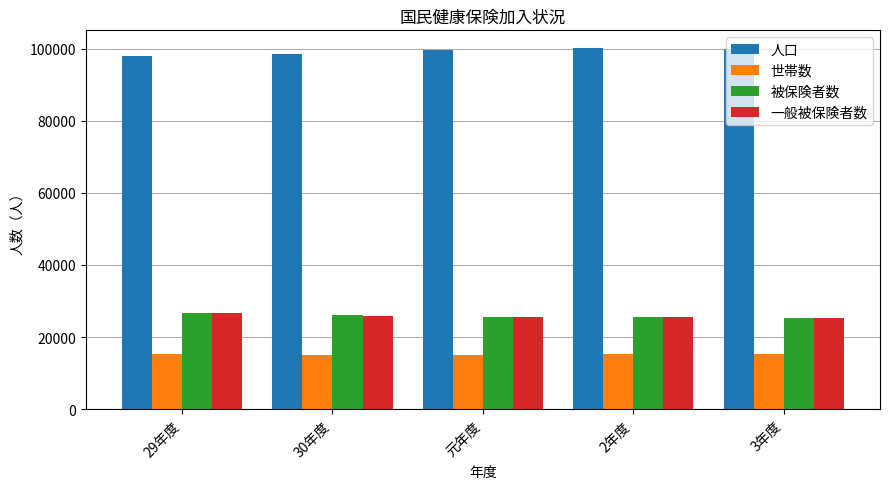

How many 一般被保険者数 values are between 25503 and 25957?

3